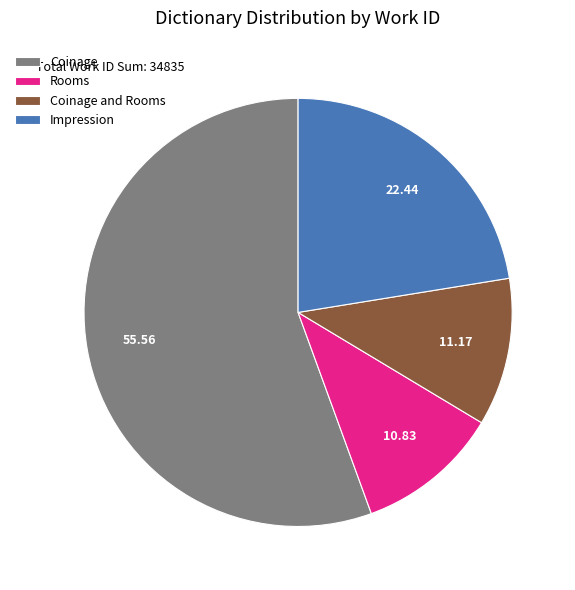

Is there any slice that represents more than half of the pie?

Yes